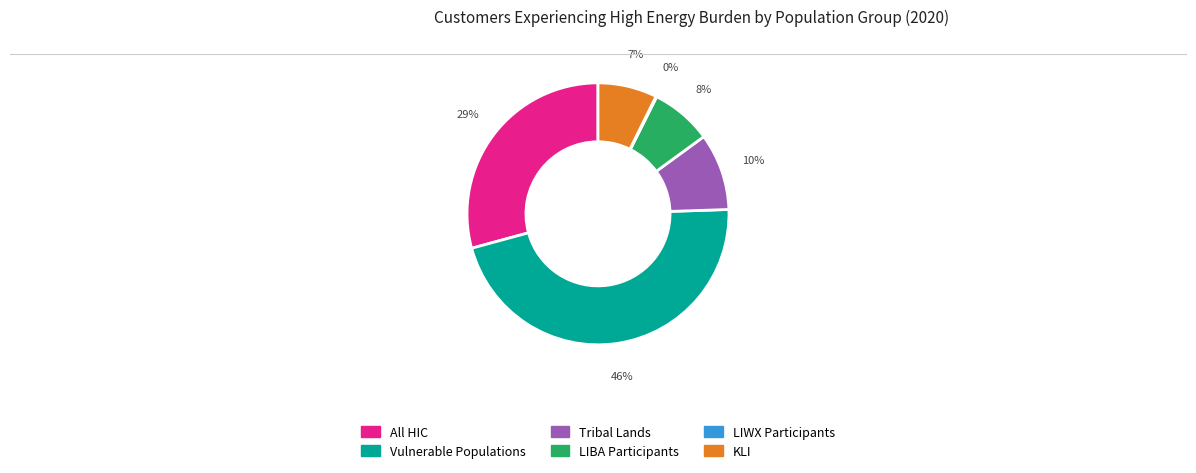

True or false: KLI accounts for 22% of the total.

False